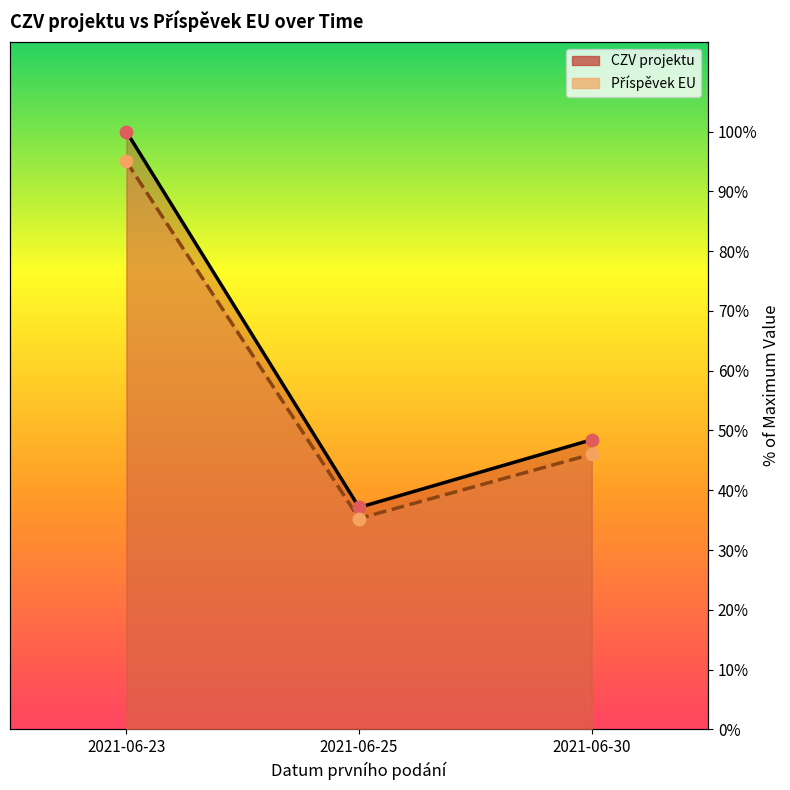

Which series has the largest total across all categories?

CZV projektu